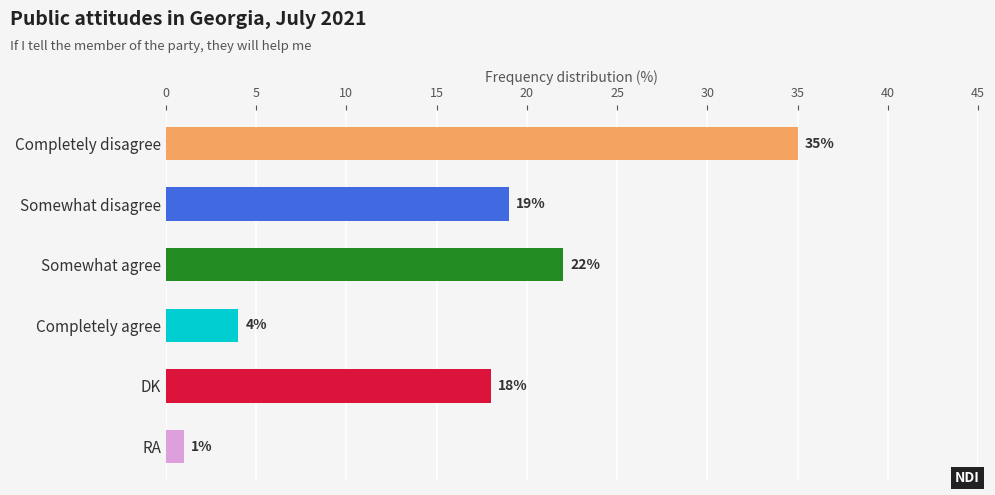

What is the label of the 2nd bar from the bottom?

DK